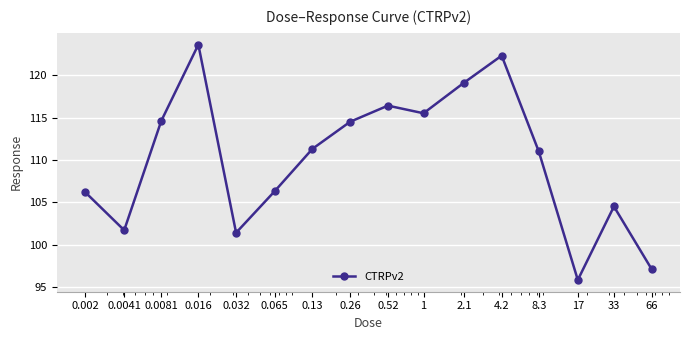

What is the value of the 15th point from the left?

104.5